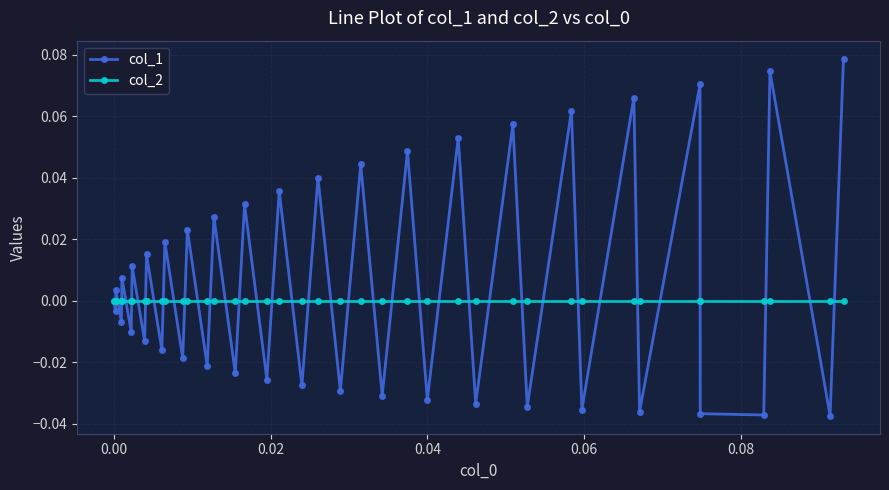

Which series has the largest range (max minus min)?

col_1